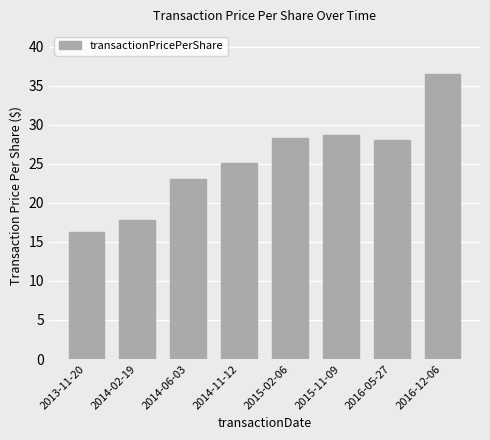

Between 2016-05-27 and 2015-11-09, which is larger?

2015-11-09